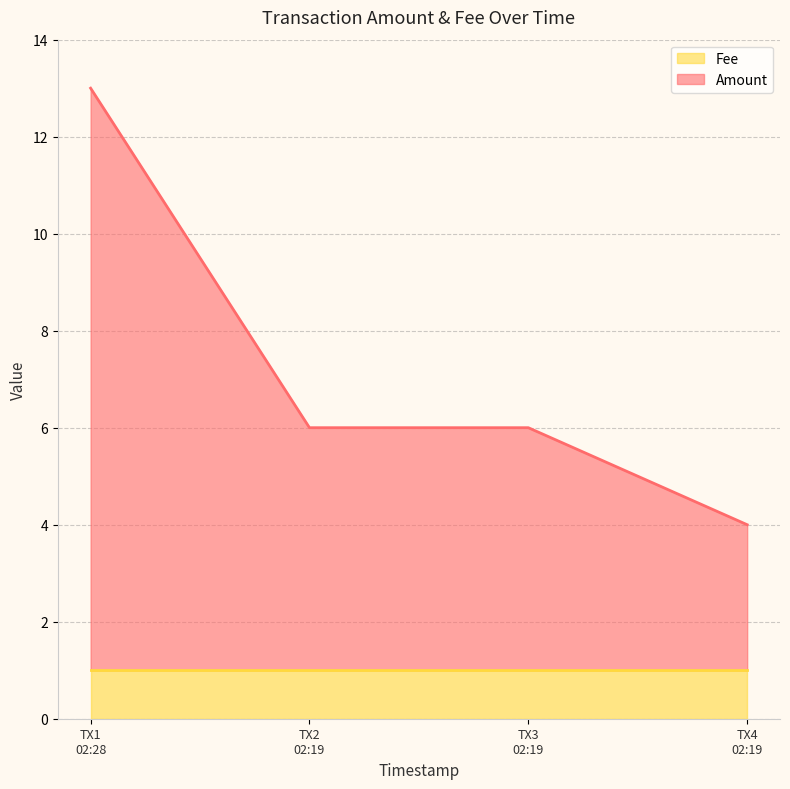

What is the sum of all Fee values?

4